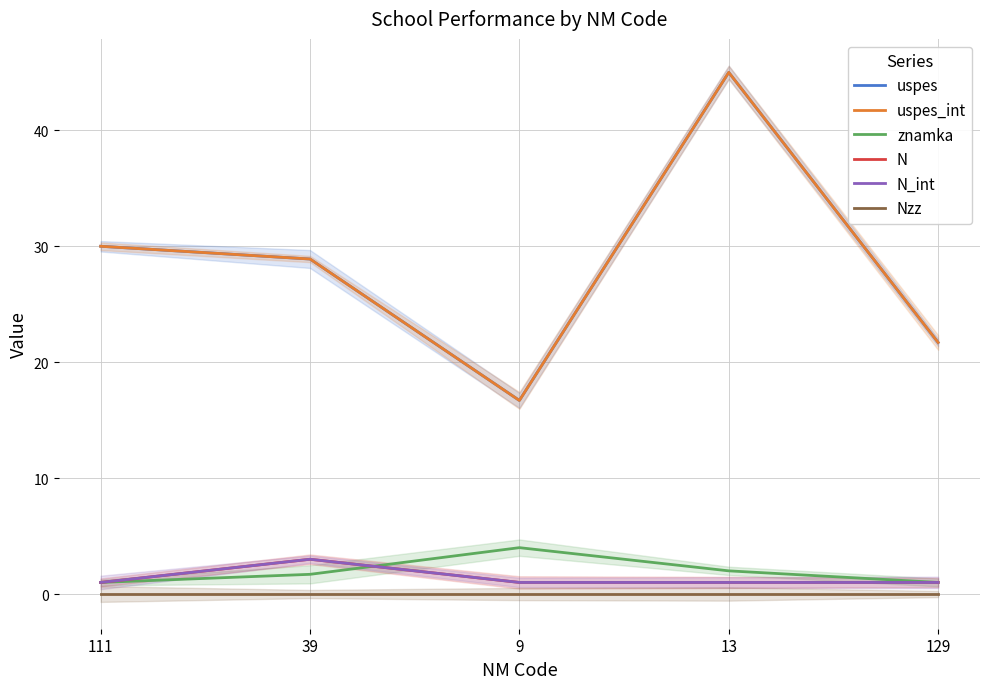

Which series has the largest range (max minus min)?

uspes